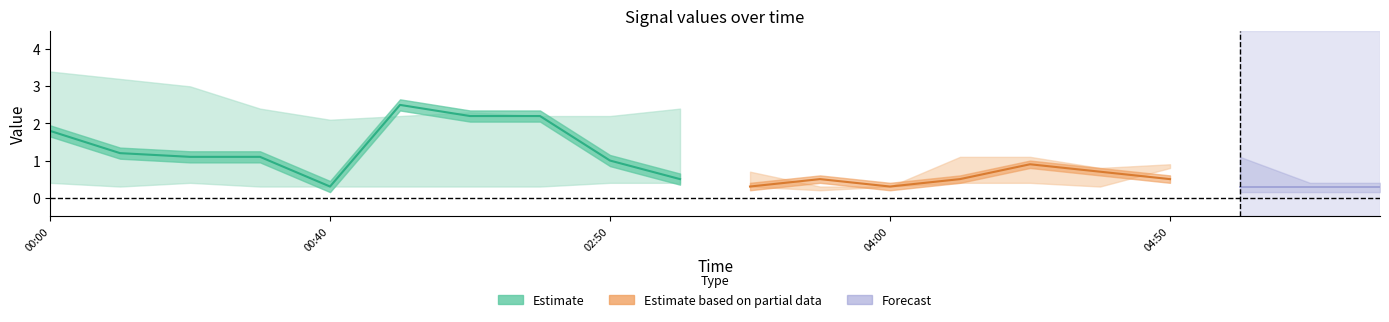

Does the chart display data point markers on the line(s)?

No